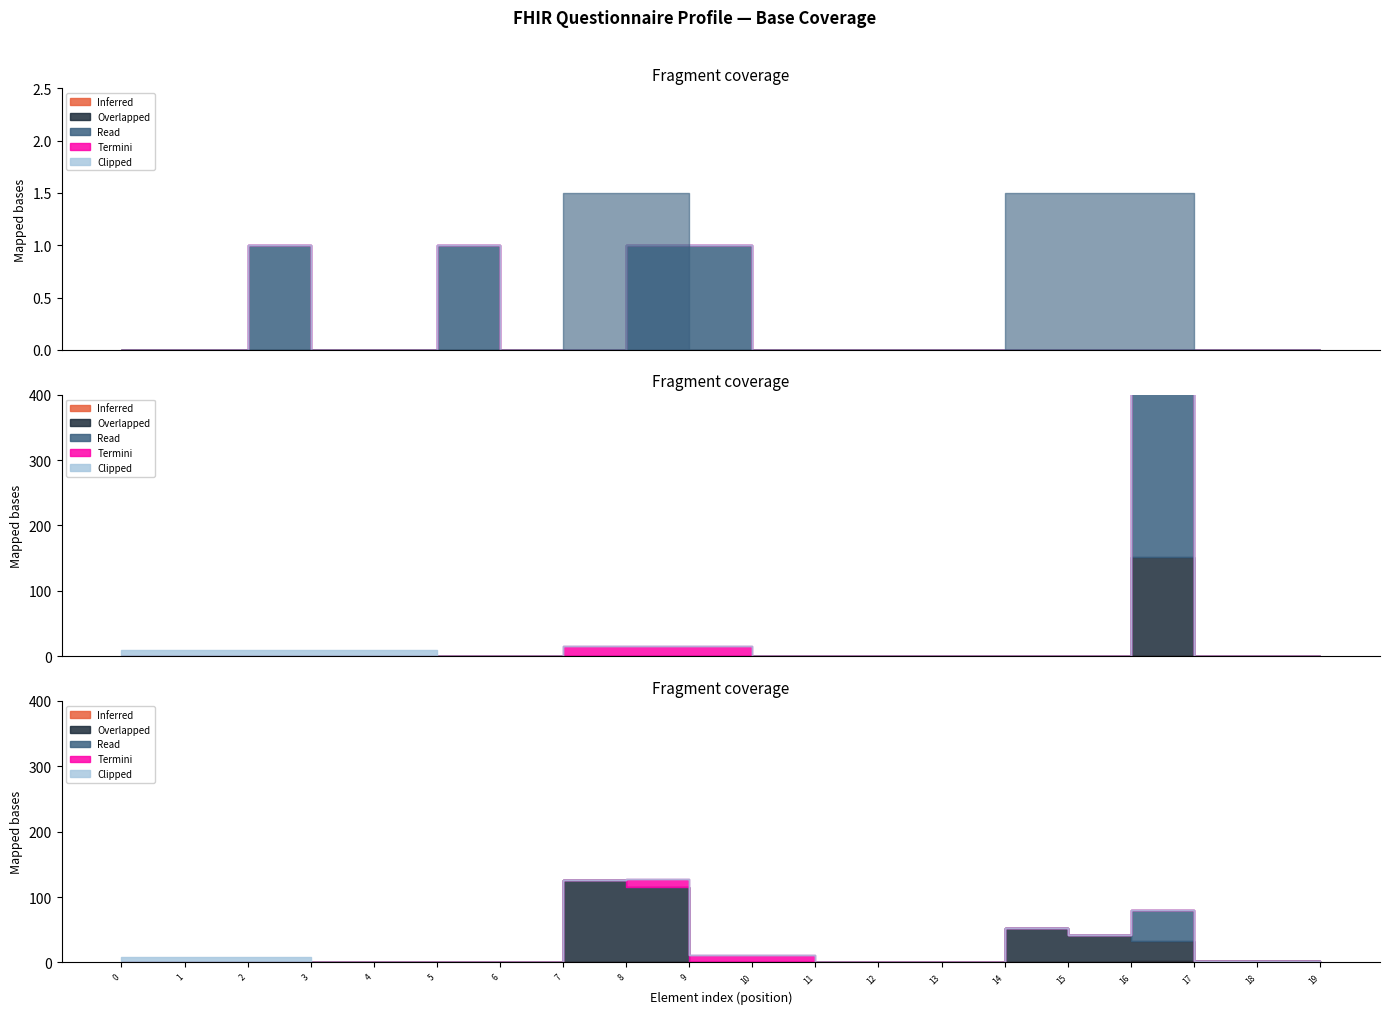

Which series has the widest spread of values?

Read